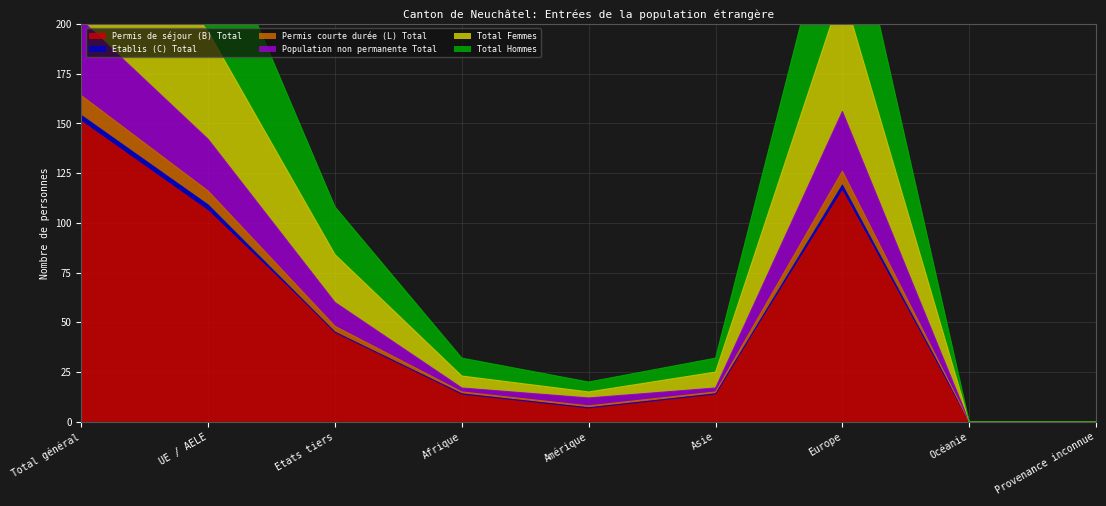

Between Amérique and Océanie, which series saw the biggest shift?

Population non permanente Total